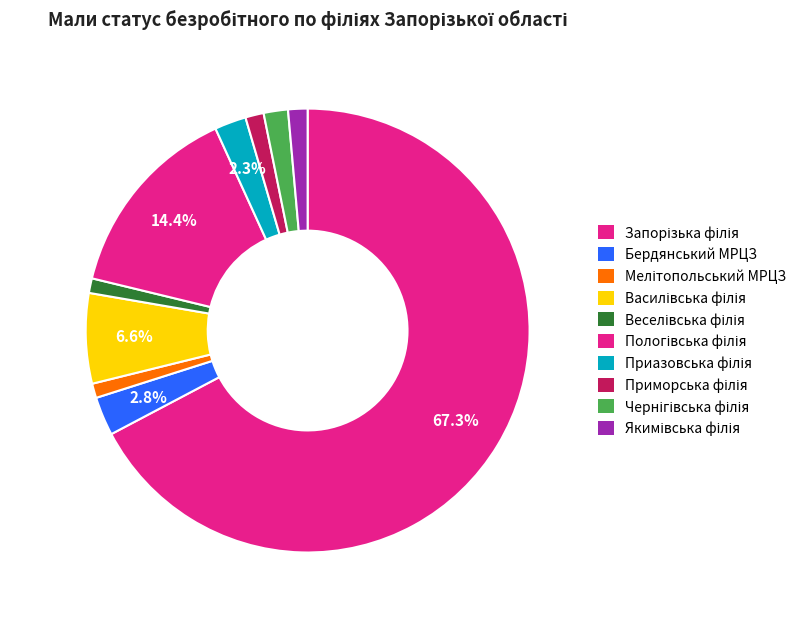

To the nearest percent, what is the average slice percentage?

10%